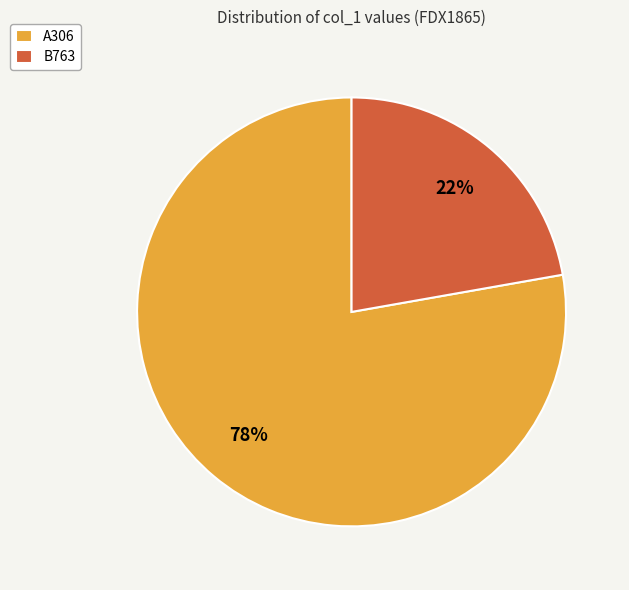

Which slice is the smallest?

B763